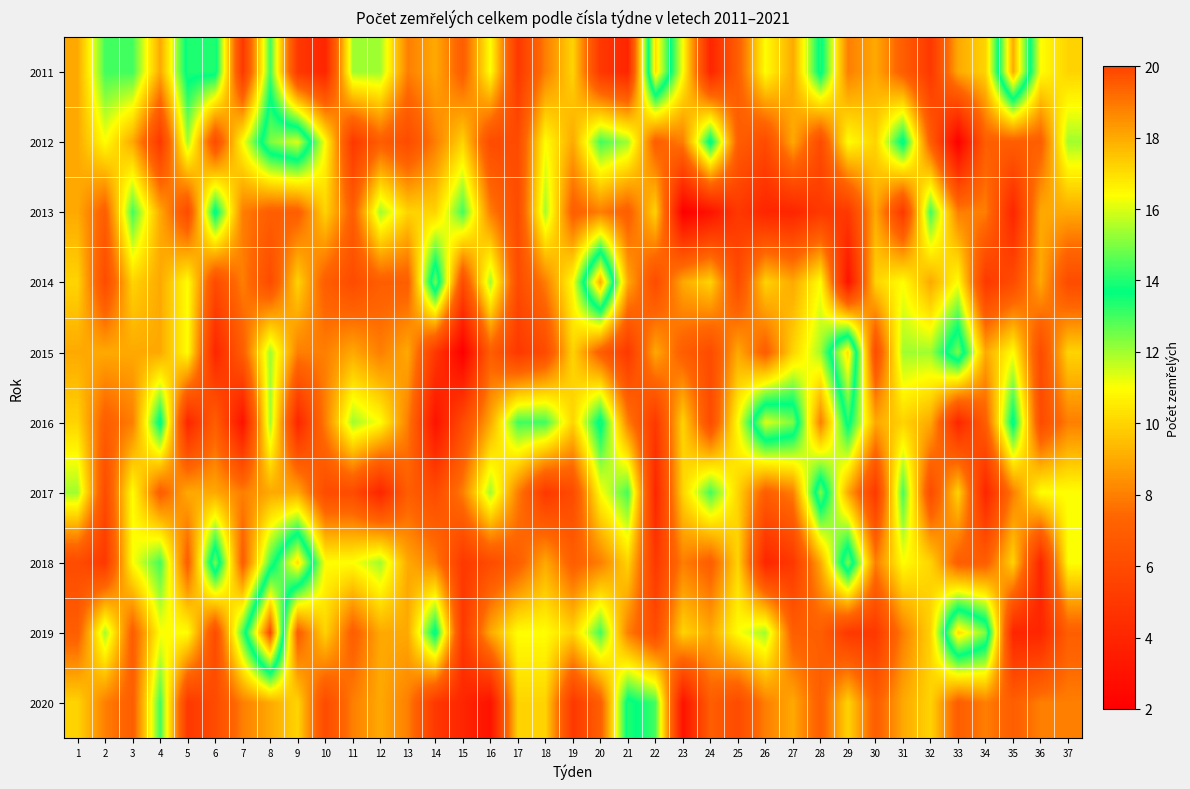

What is the total value across all series at 22?

82